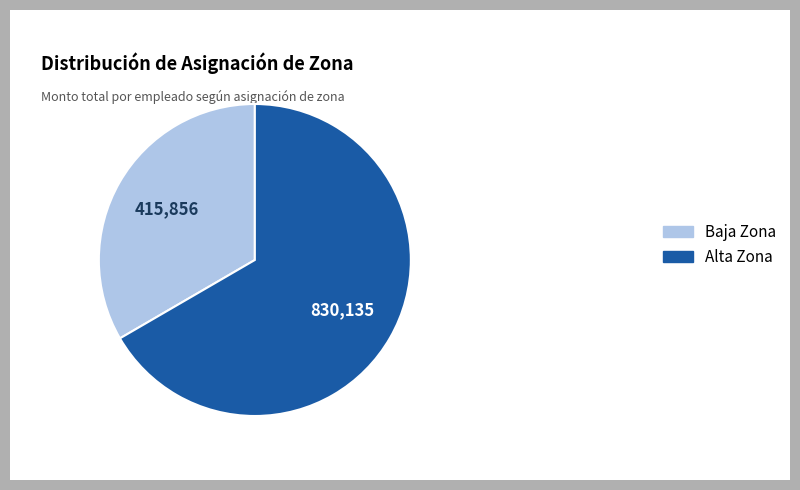

True or false: Alta Zona accounts for 67% of the total.

True